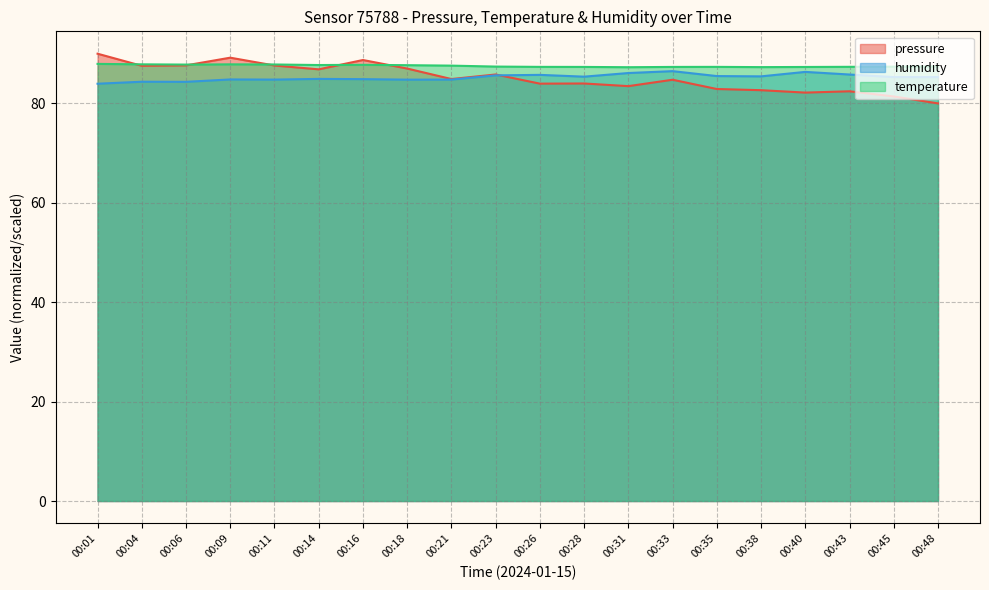

At how many categories does at least one series exceed 80?

20